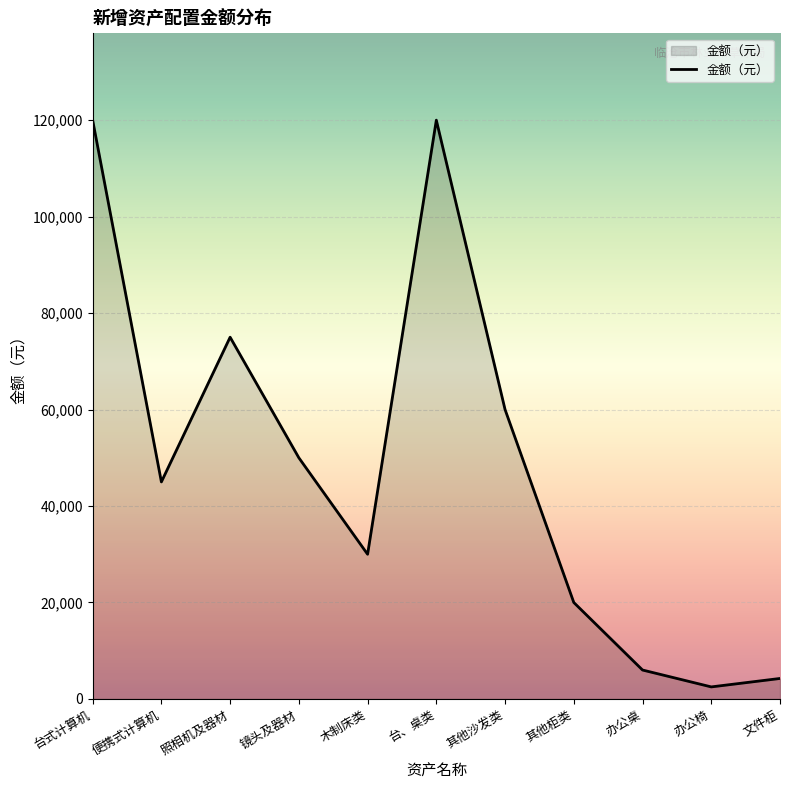

What is the ratio of the value at 便携式计算机 to the value at 照相机及器材?

0.6